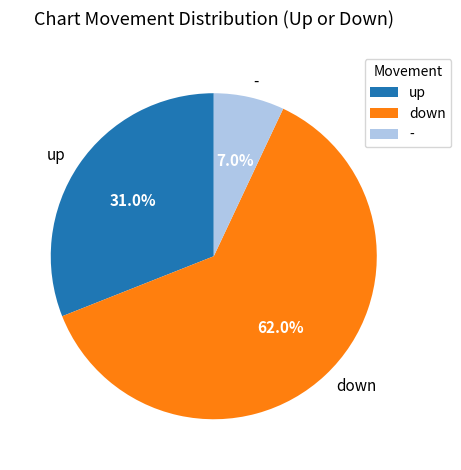

Which has a higher value, up or down?

down